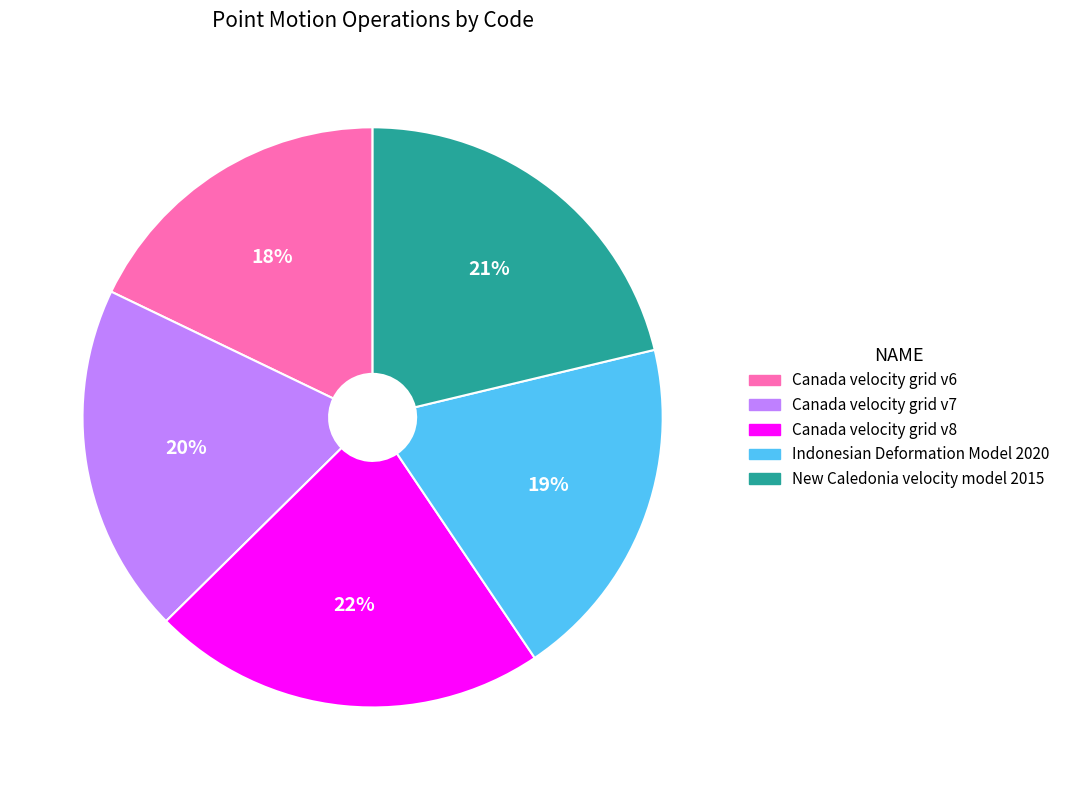

To the nearest percent, what is the average slice percentage?

20%